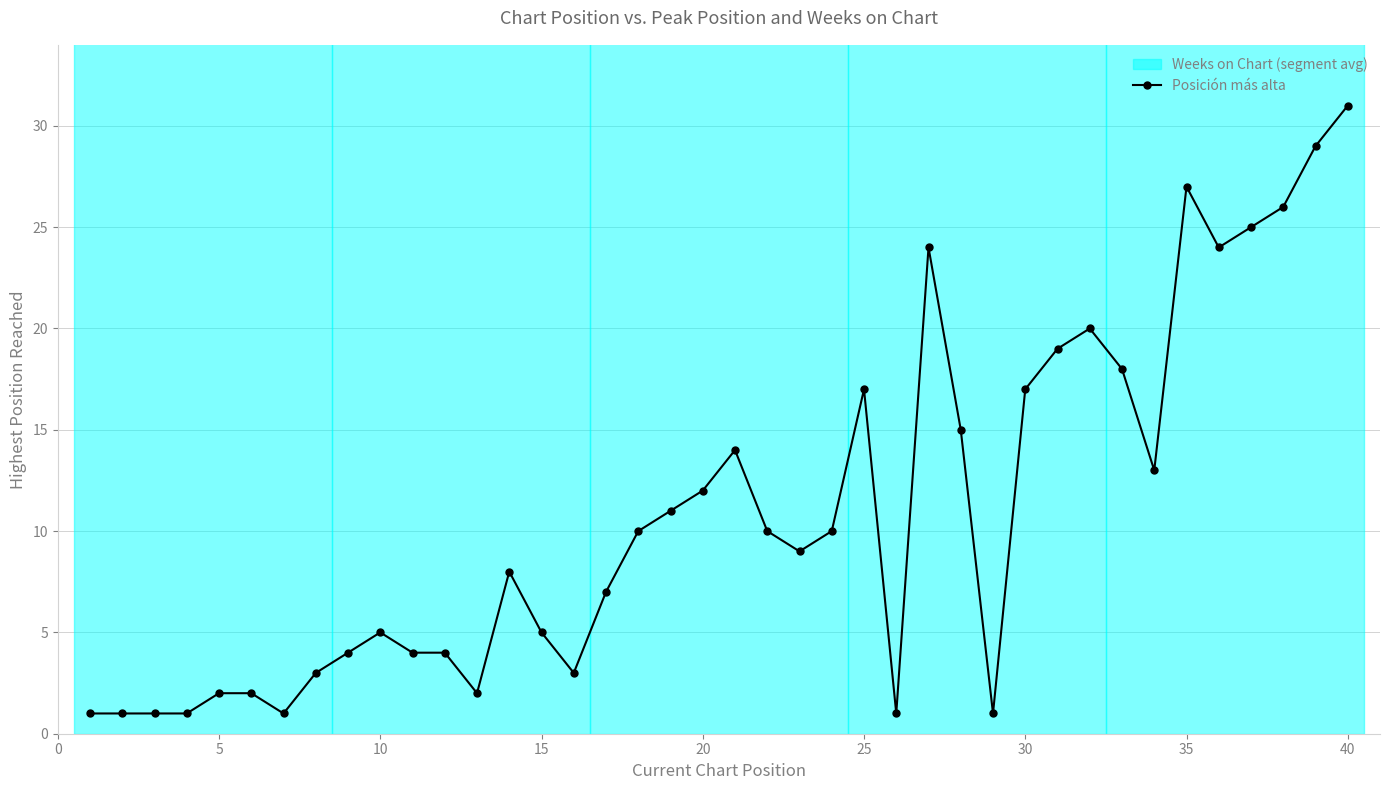

True or false: Posición más alta has more than 0 points higher than both neighbors.

True